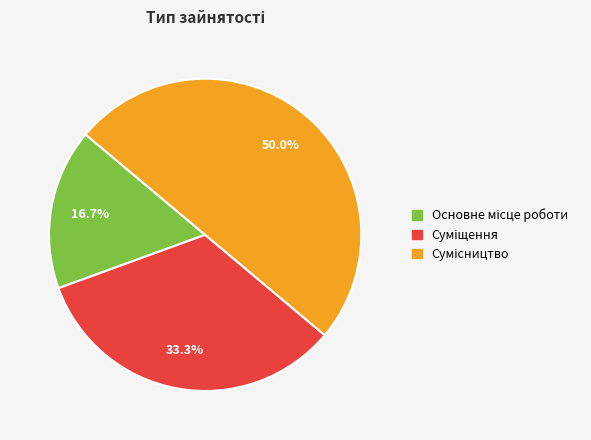

How many segments does this pie chart have?

3